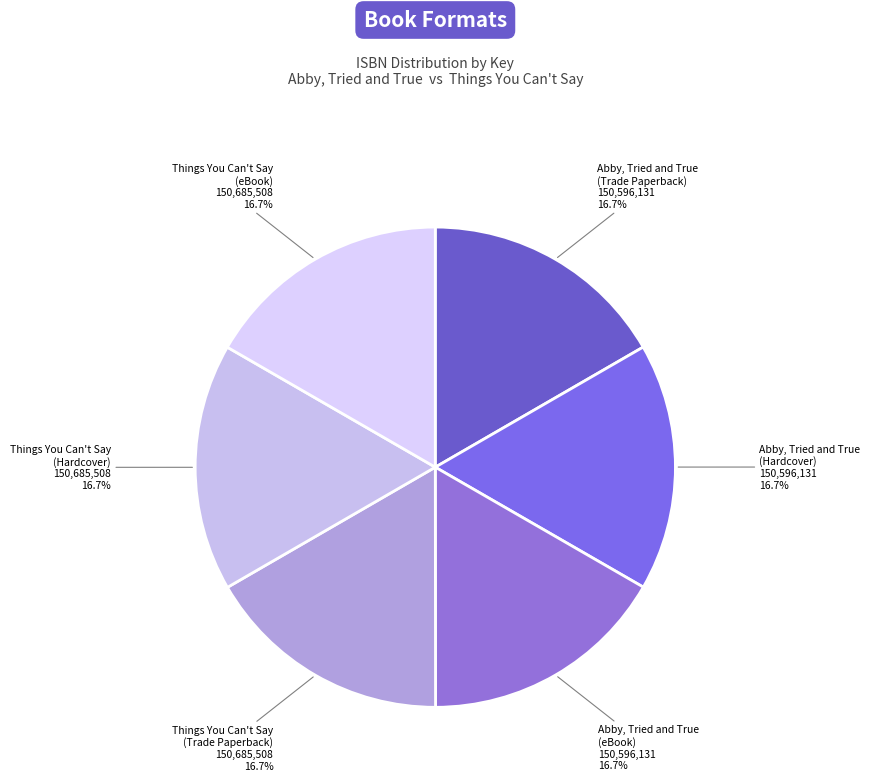

How many segments does this pie chart have?

6